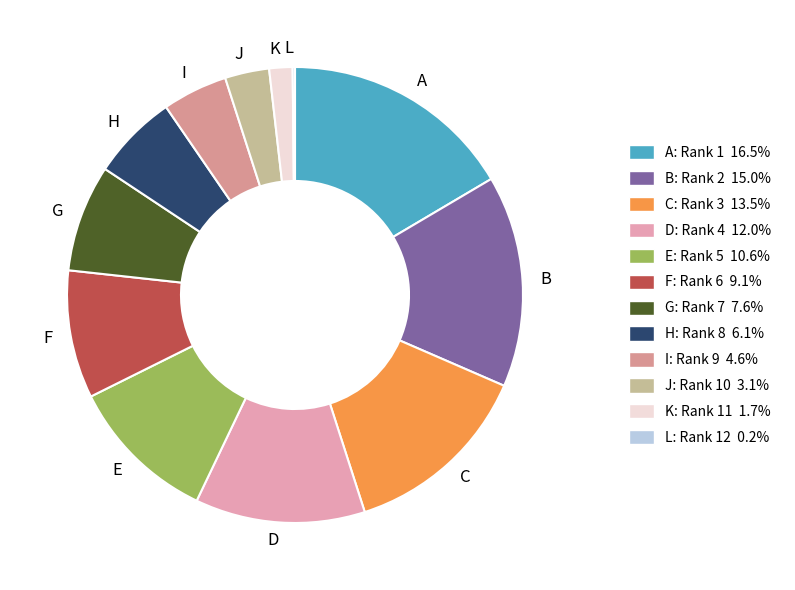

What is the largest slice in the pie chart?

A